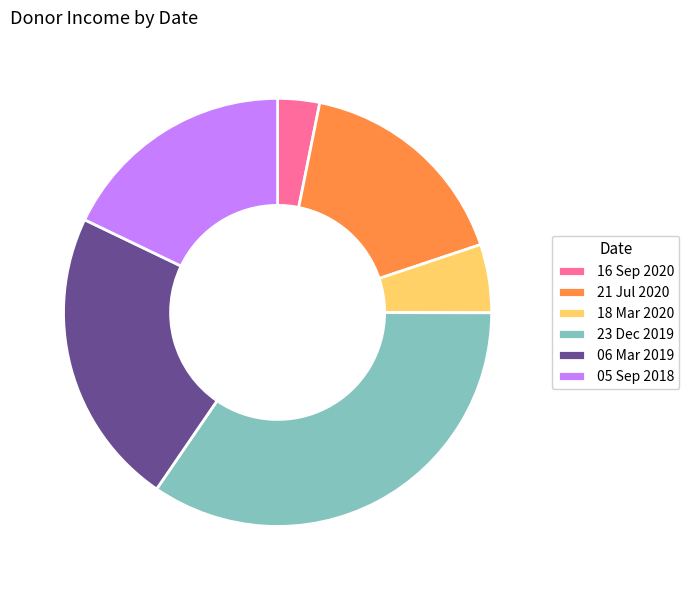

True or false: 21 Jul 2020 accounts for 17% of the total.

True